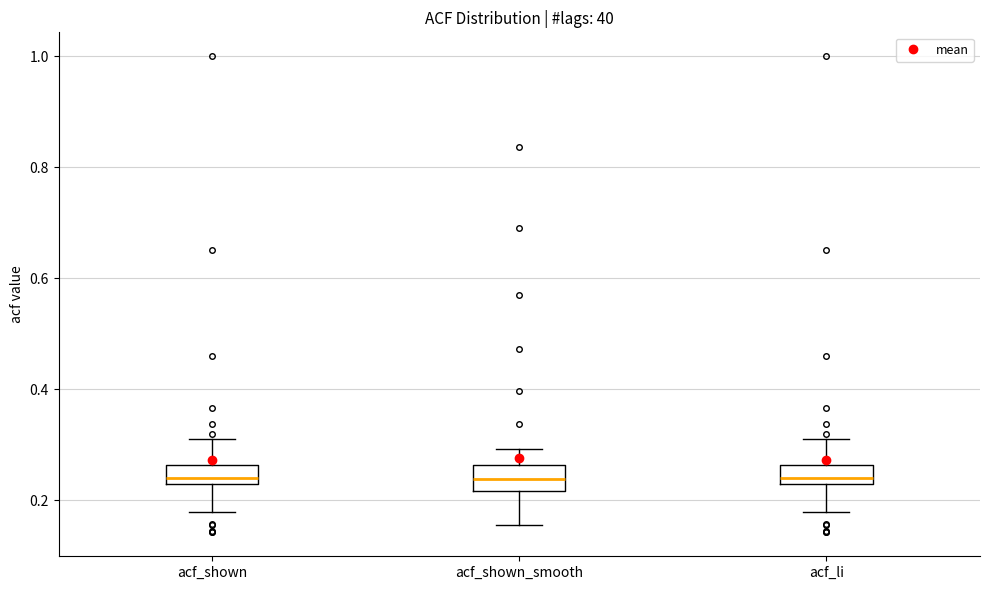

Reading left to right, transcribe this box plot: for each box, give where its median line is, the range the box spans, and where its two whiskers end, as read against the y-axis. The values are not printed on the chart, so give them approximately, as read against the axis.

acf_shown: median 0.24, box 0.22 to 0.26, whiskers 0.18 to 0.32
acf_shown_smooth: median 0.24, box 0.22 to 0.26, whiskers 0.16 to 0.30
acf_li: median 0.24, box 0.22 to 0.26, whiskers 0.18 to 0.32